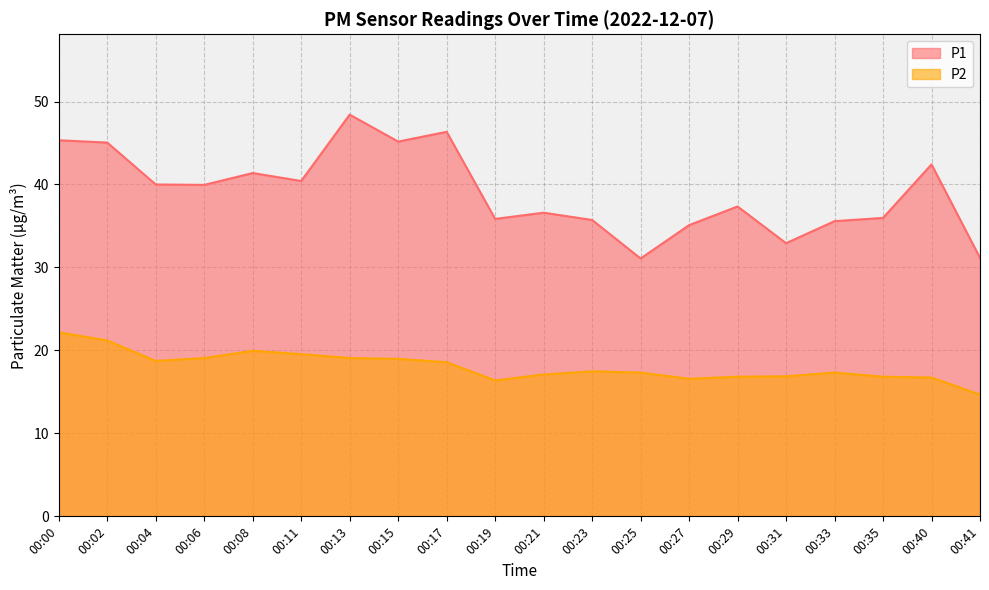

Which label corresponds to the smallest value in the chart?

00:41